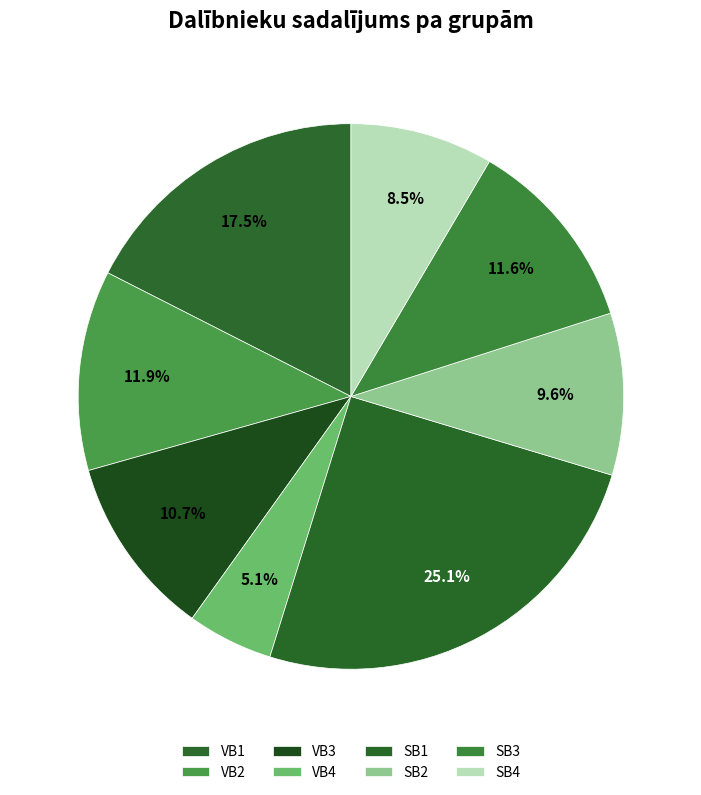

To the nearest percent, what portion does SB1 represent?

25%